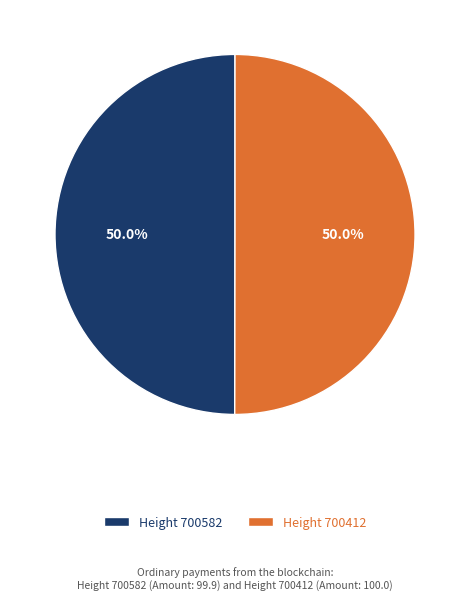

To the nearest percent, what is the average slice percentage?

50%